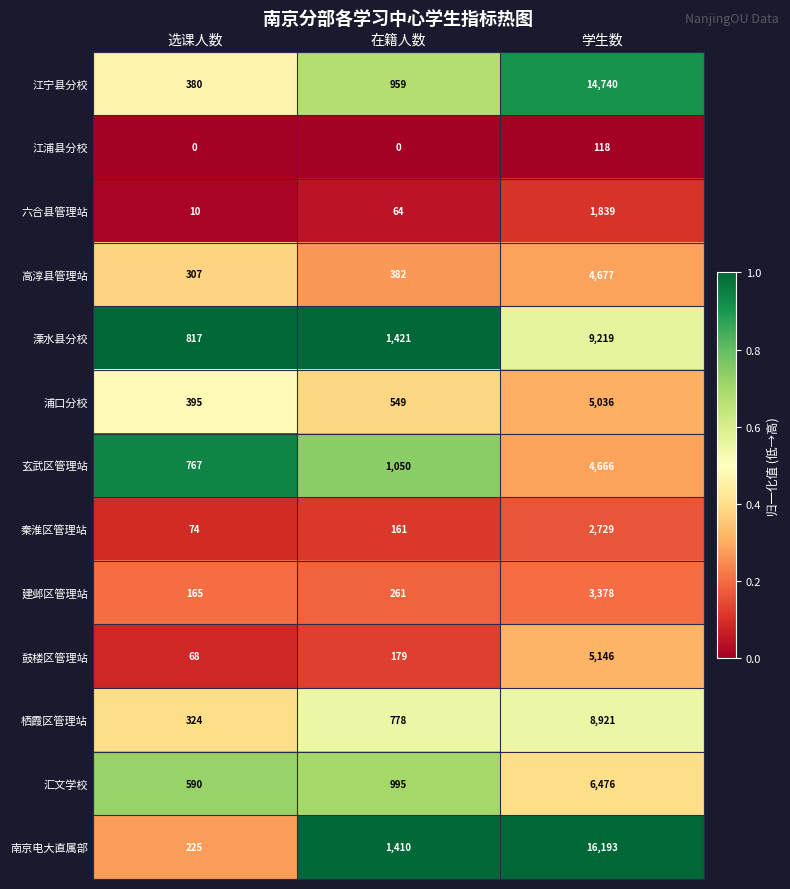

At how many categories does at least one series exceed 0?

3